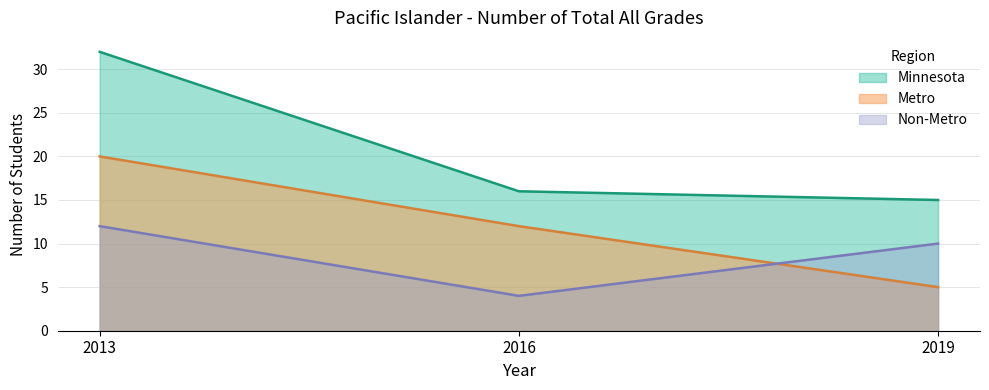

Does the chart have visible grid lines?

Yes